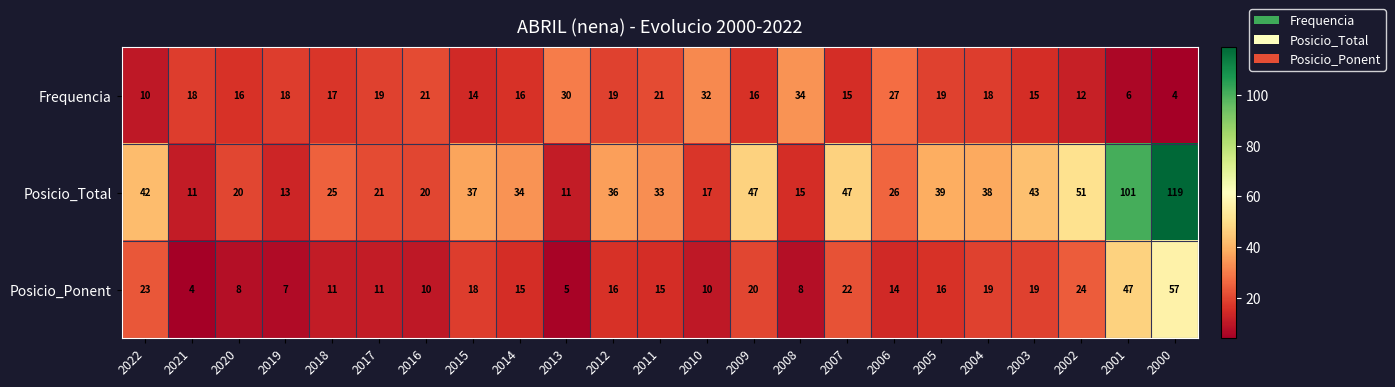

Count the number of categories in the chart.

23